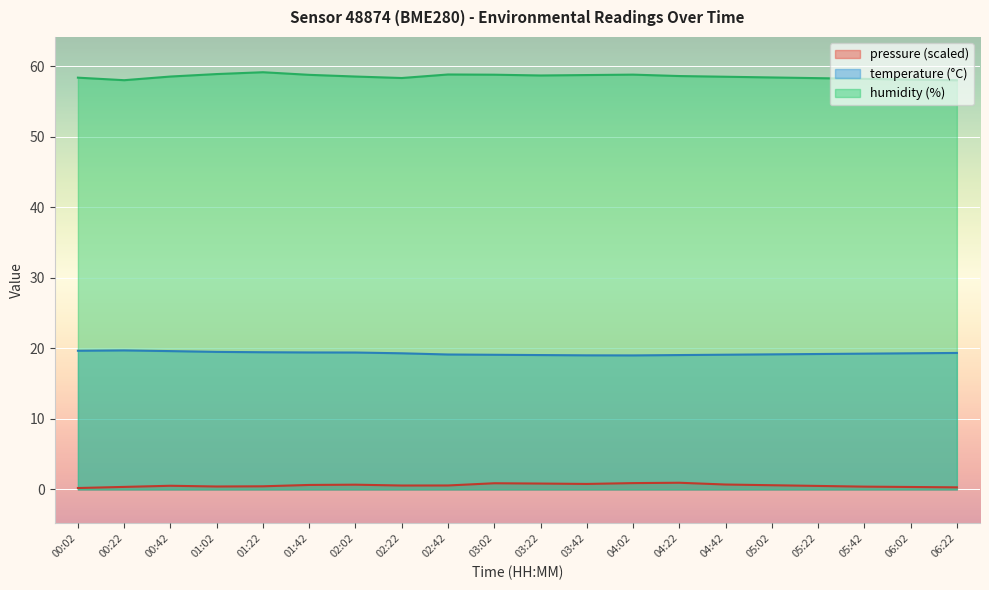

Read the pressure value at 02:22.

0.6